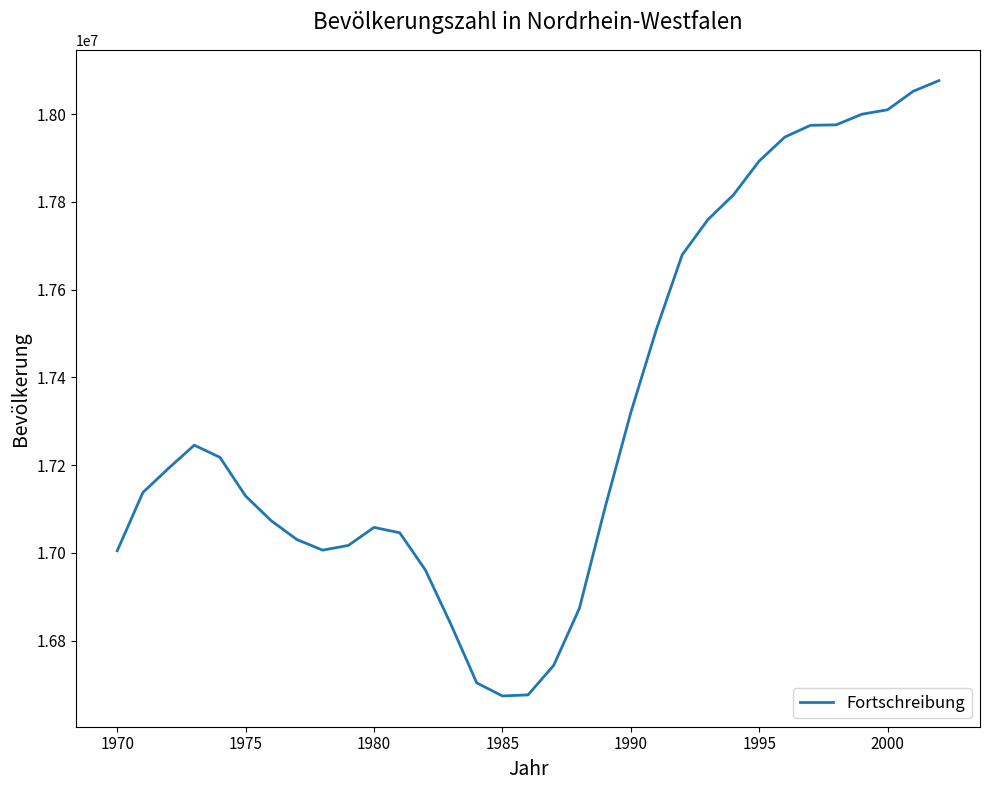

What is the maximum value shown in the chart?

18076355